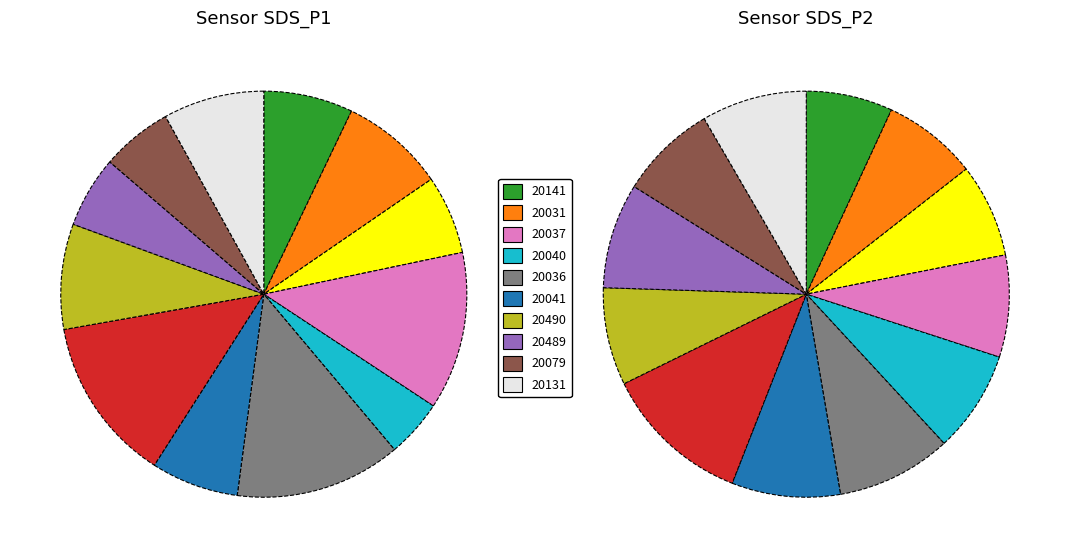

Does 20141 account for over 50% of the chart?

No